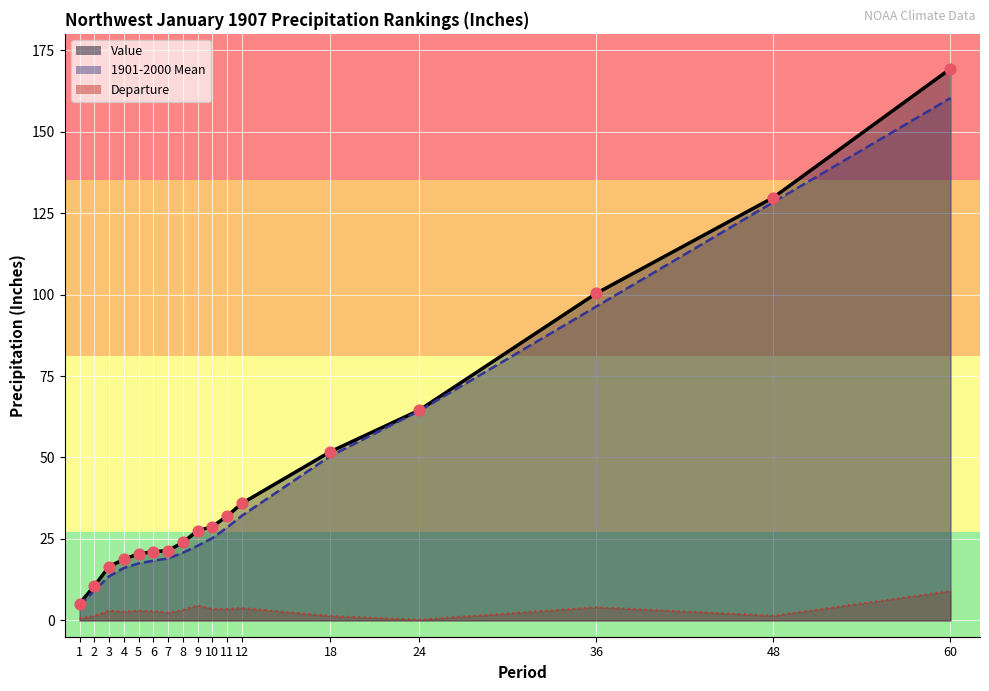

What are all the series names shown in the legend?

Value, 1901-2000 Mean, Departure